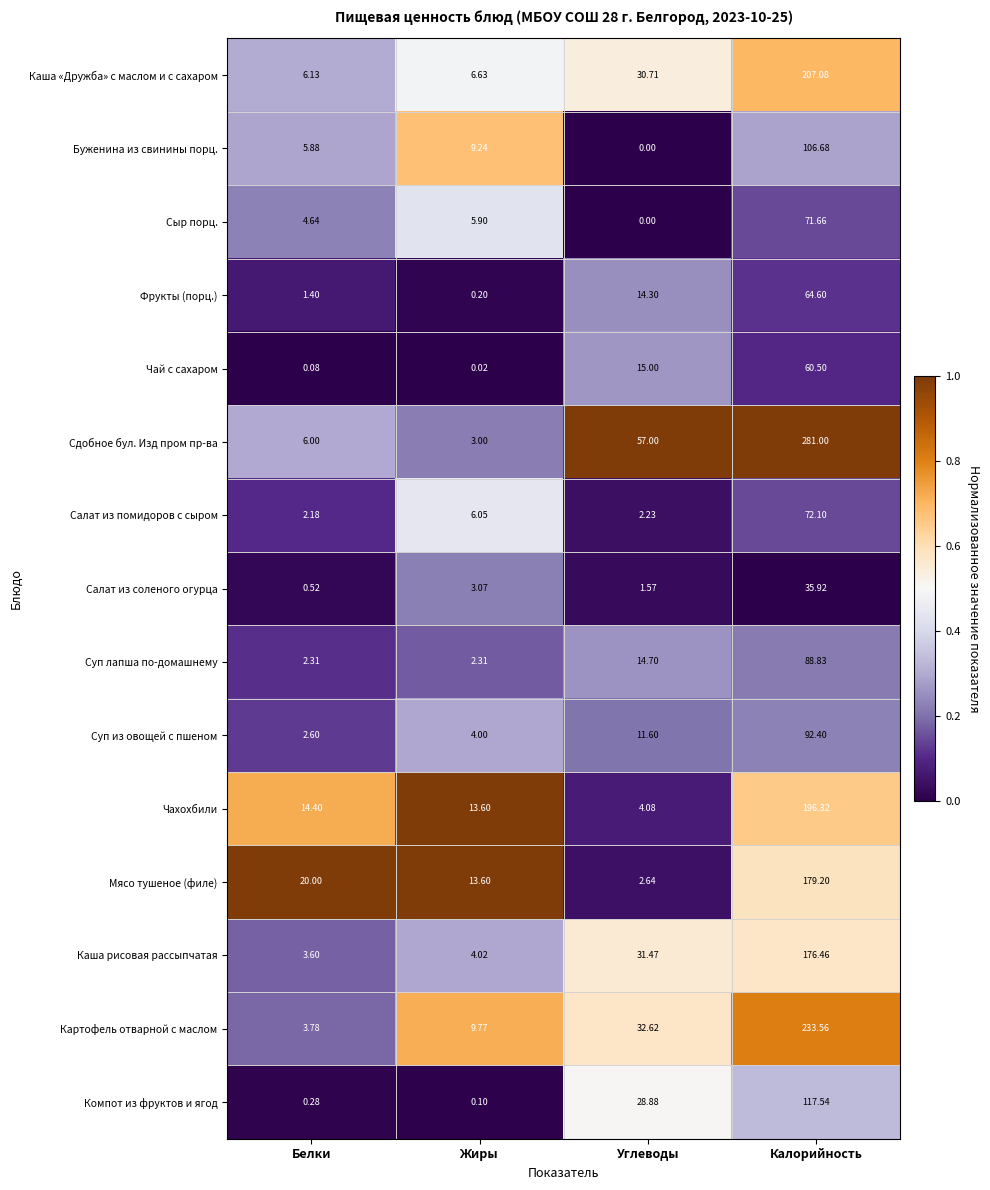

At which label is Картофель отварной с маслом closest to 118?

Углеводы